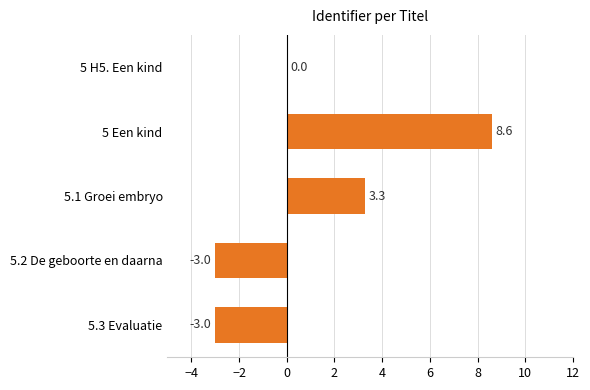

What is the maximum value shown in the chart?

8.6